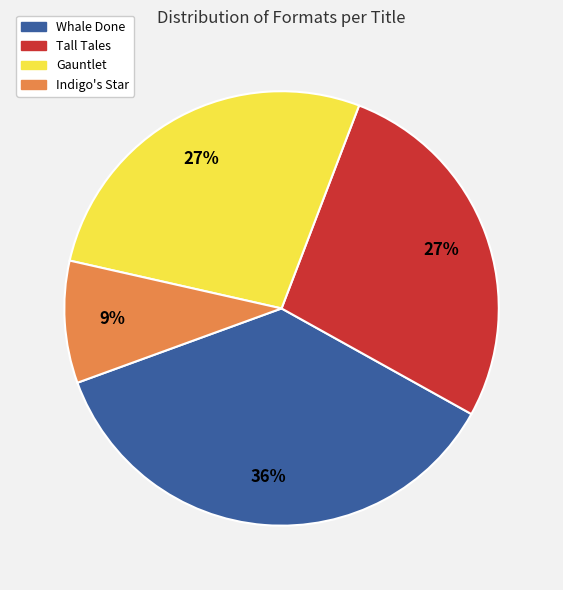

Combined, do Tall Tales and Whale Done account for over 50%?

Yes